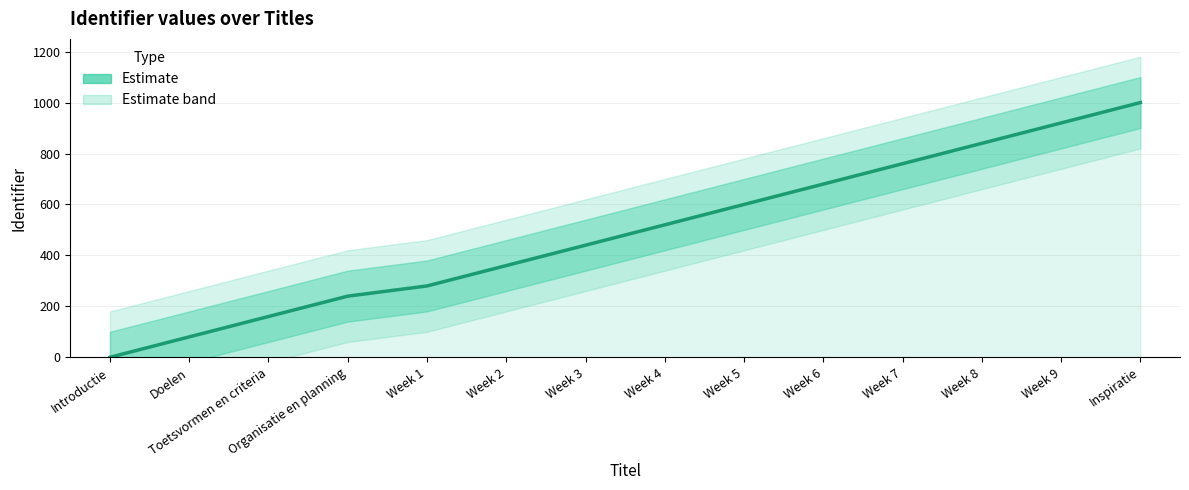

What is the value of the 12th point from the left?

840